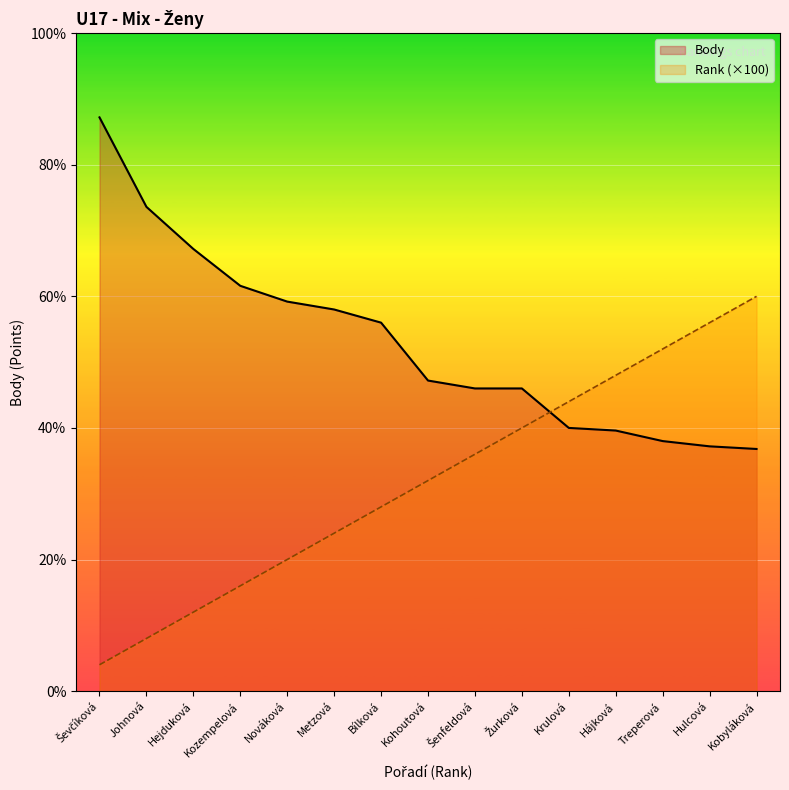

Which series has the largest range (max minus min)?

Rank (×100)